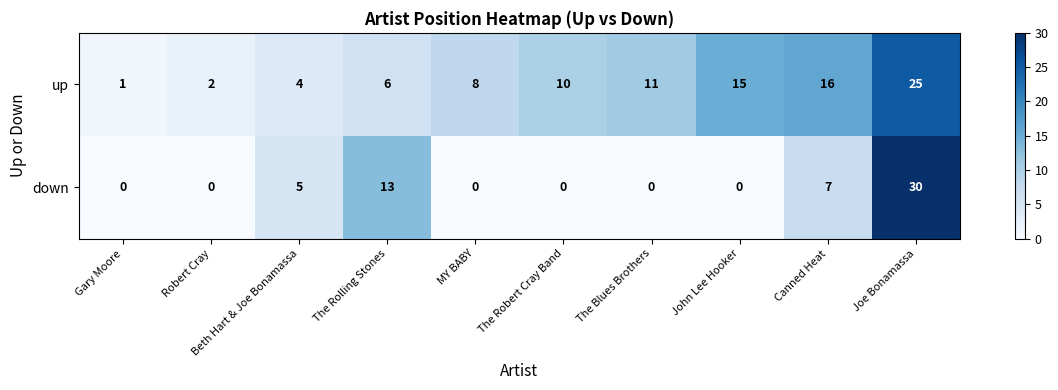

Which series has the widest spread of values?

down